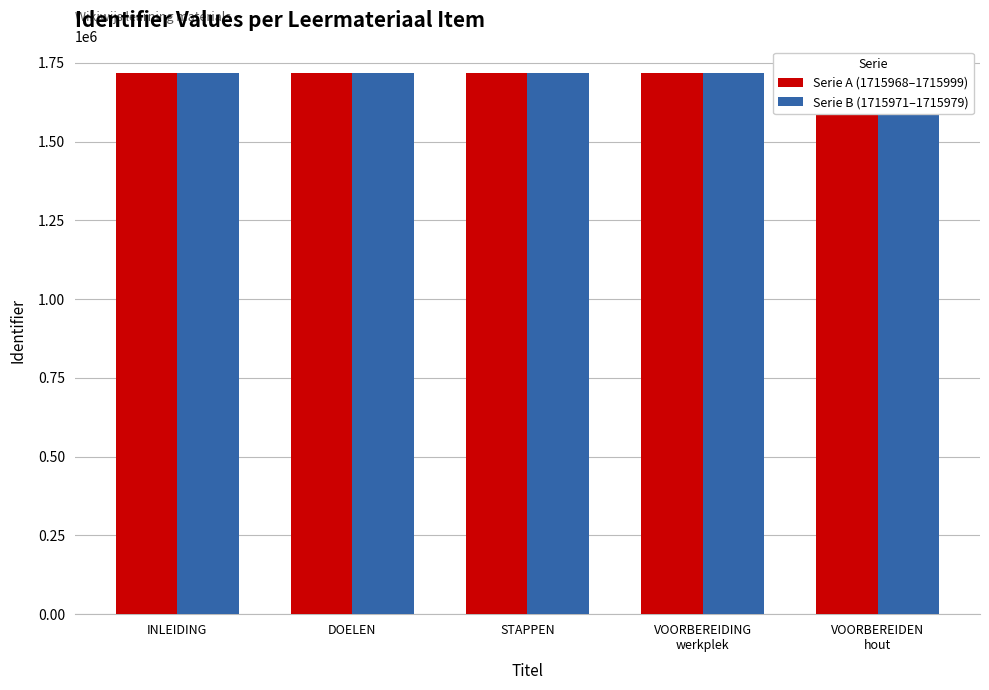

What is the total value across all series at INLEIDING?

3431959